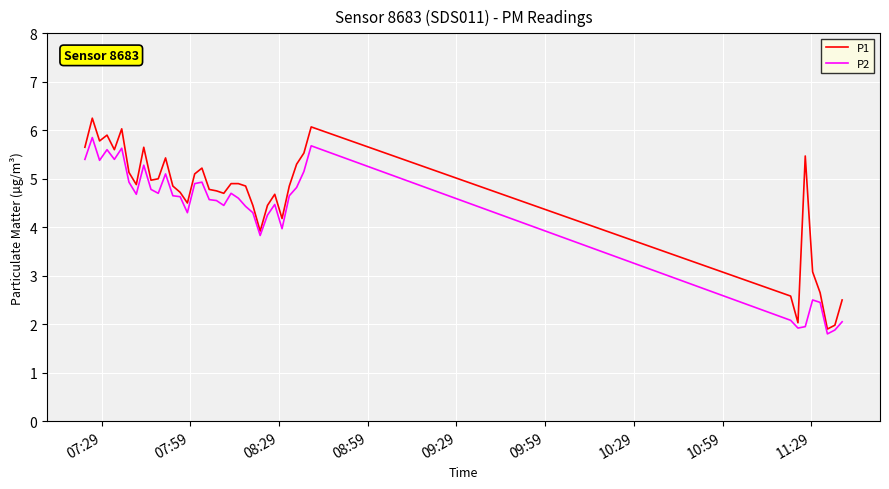

List the series in order of their peak value, lowest first.

P2, P1